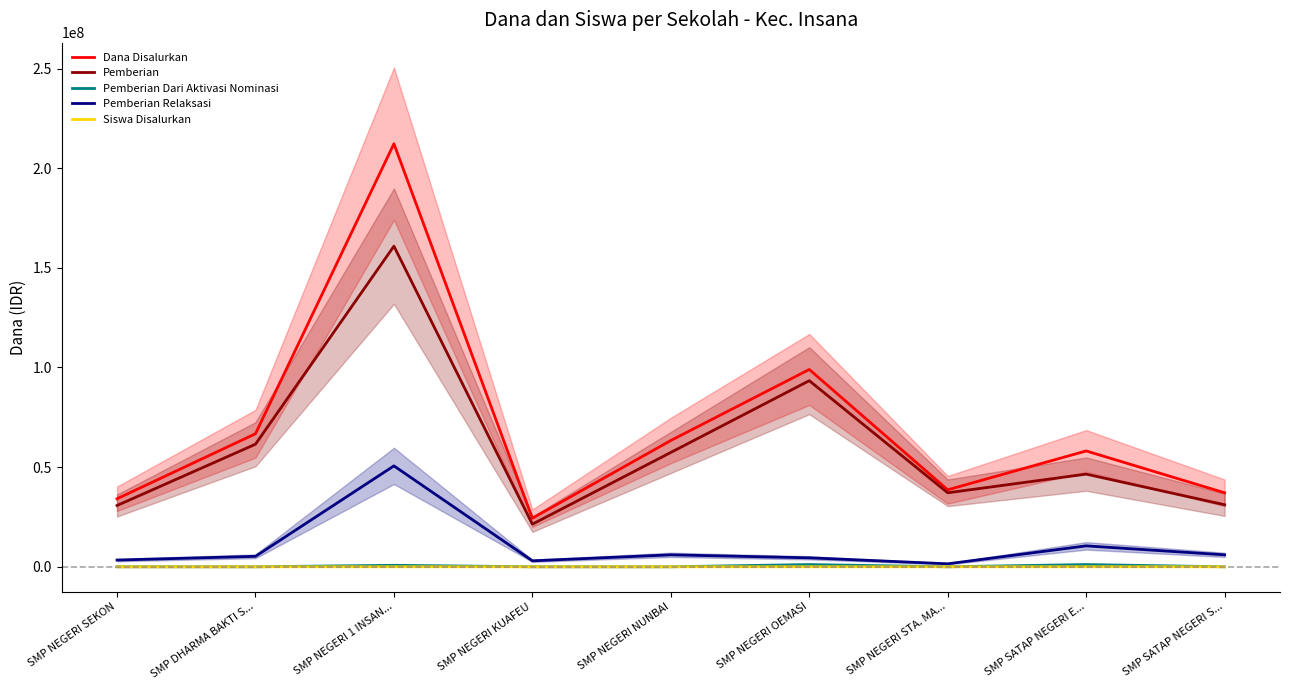

After their last crossing, which series has the higher values: Siswa Disalurkan or Pemberian Dari Aktivasi Nominasi?

Siswa Disalurkan